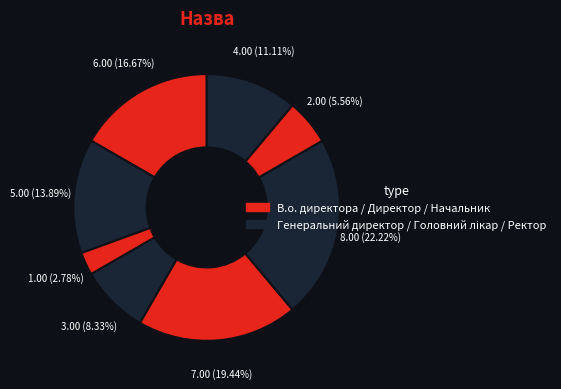

To the nearest percent, what is the average slice percentage?

12%